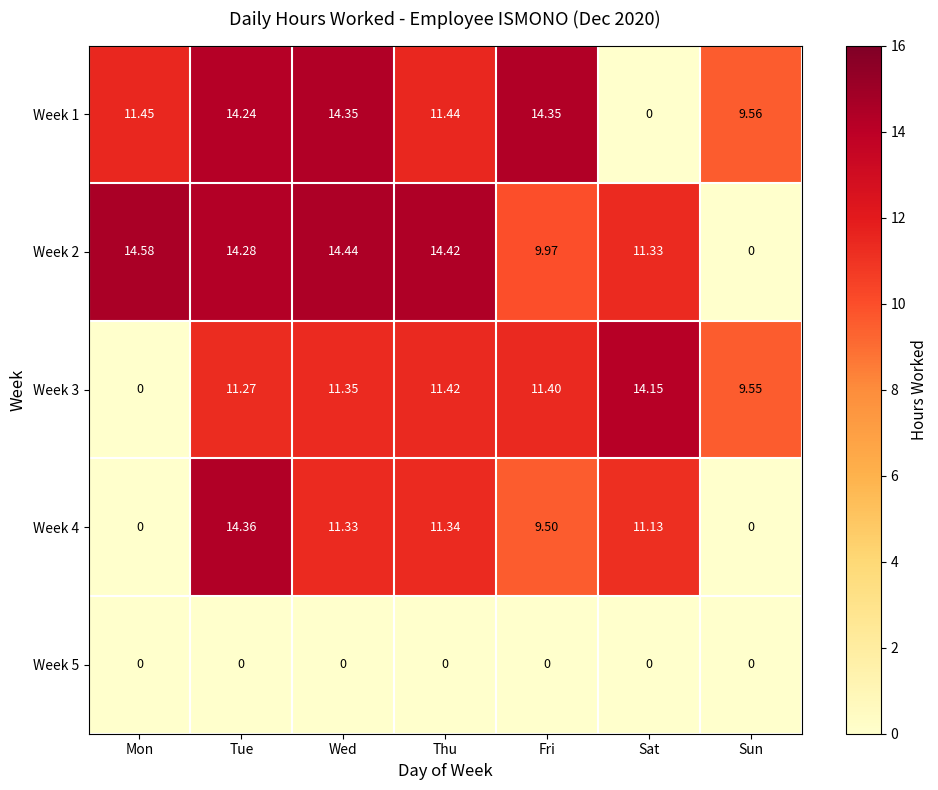

At which category is the sum across all series the highest?

Tue